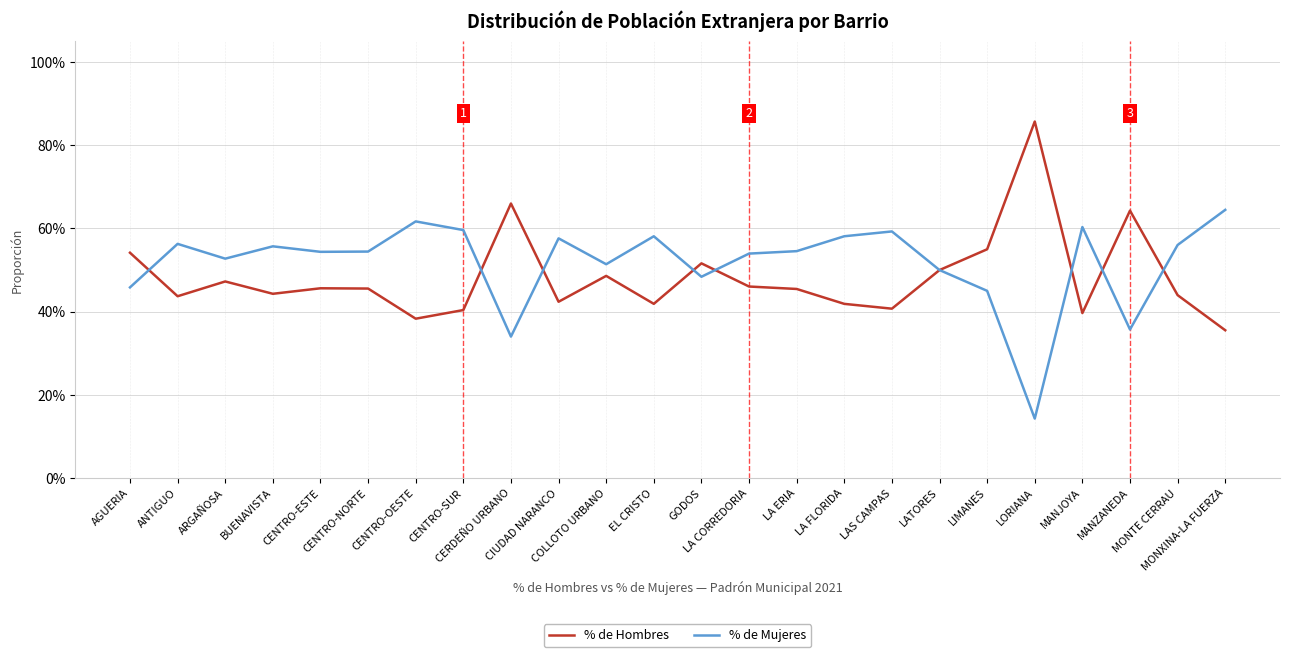

How many intersections are there between % de Mujeres and % de Hombres?

8